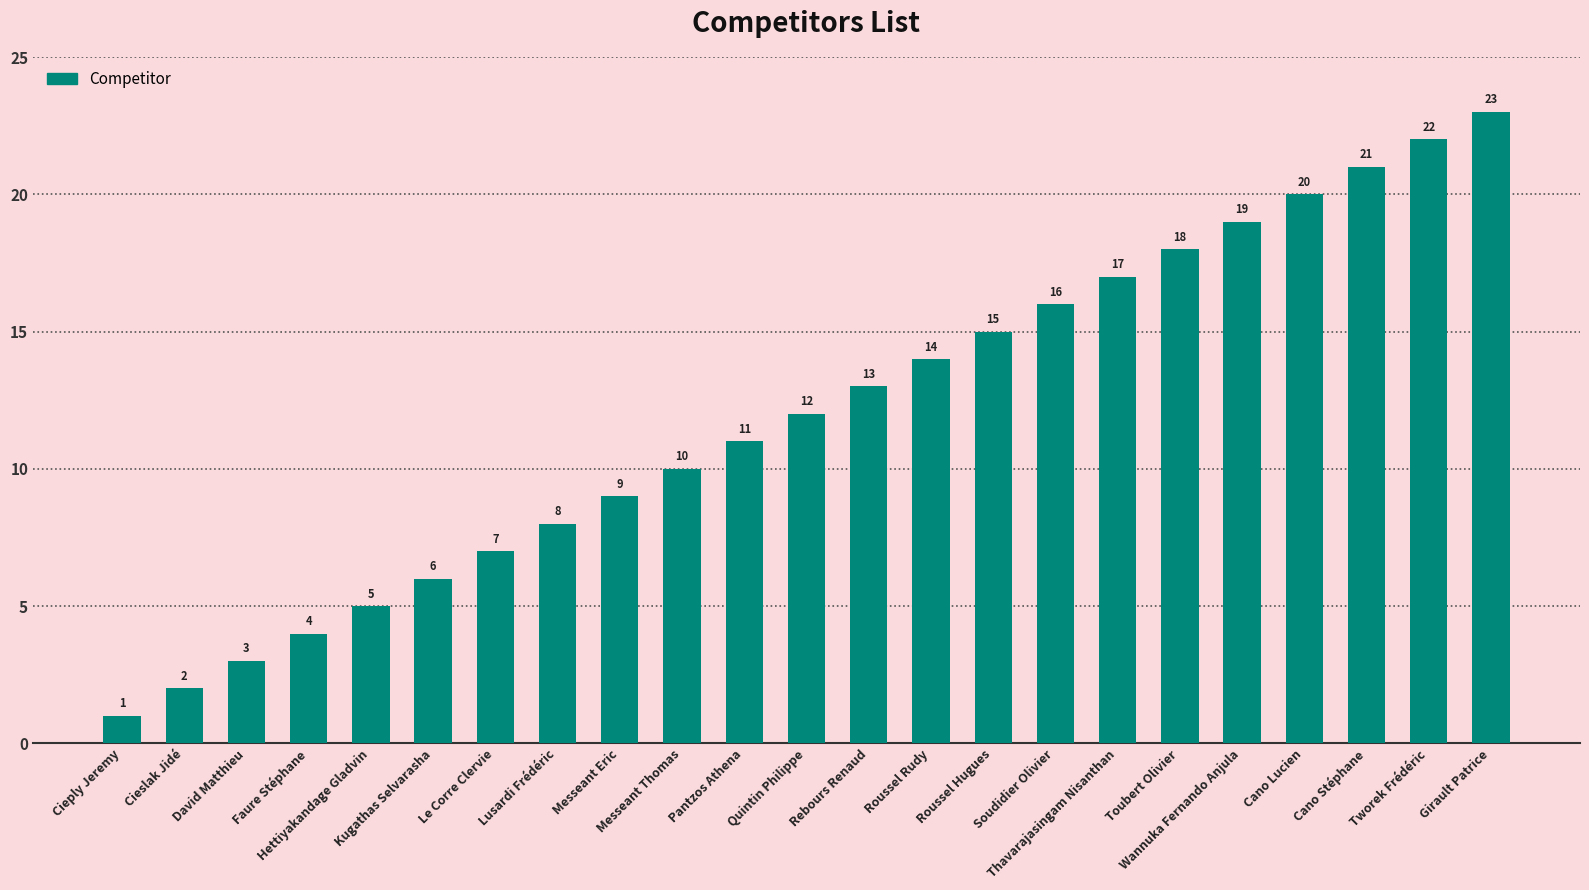

The value at Cieslak Jidé is 2. True or false?

True